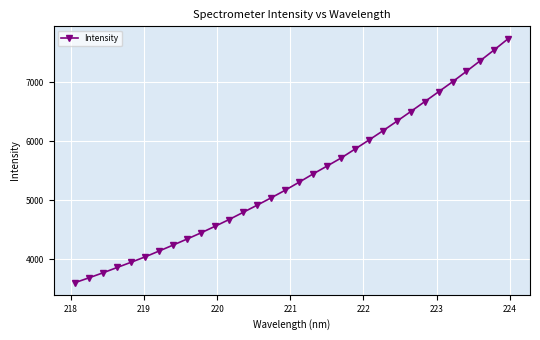

True or false: the data has more than 1 interior local peaks.

False